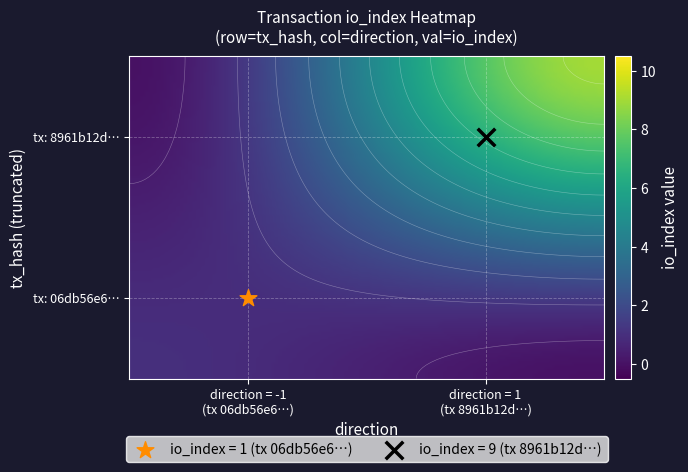

How many values in 06db56e624622fd9e5386a1b422613c42305285 are below zero?

1